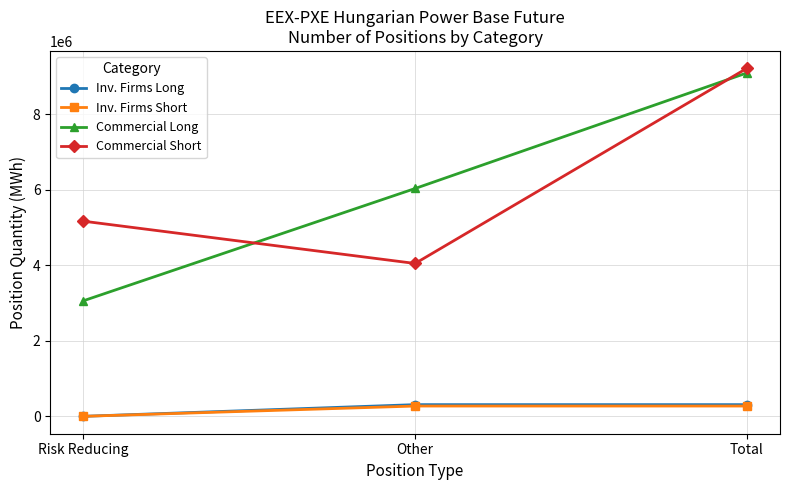

What is the sum of the Commercial Short values at Total and Other?

13253705